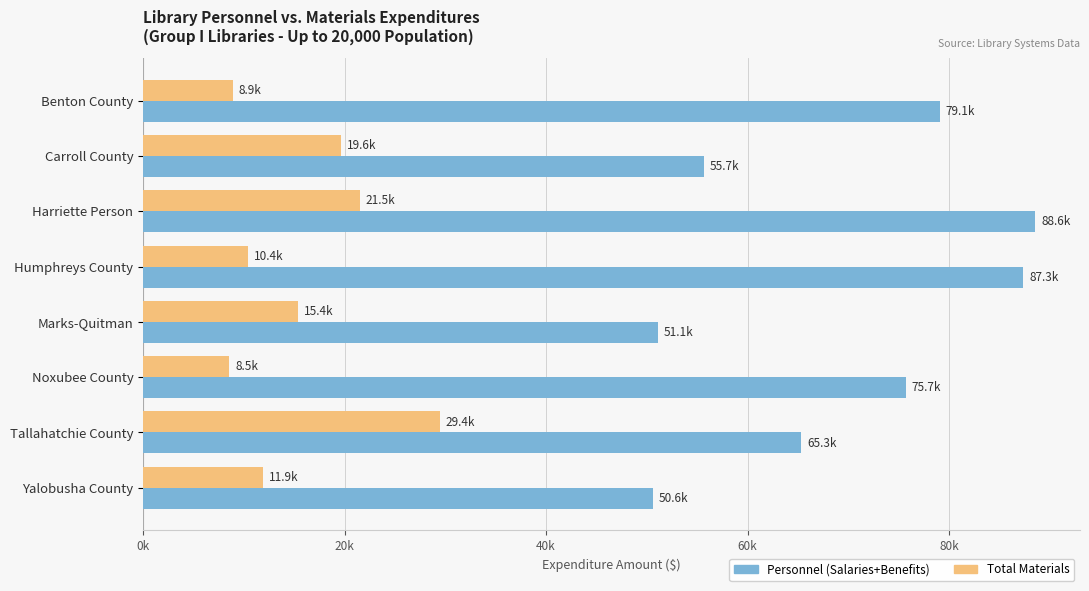

Reading left to right, extract all data points from this chart.

Personnel (Salaries+Benefits): 79072	55660	88581	87347	51085	75708	65324	50603
Total Materials: 8865	19589	21483	10411	15369	8525	29423	11874